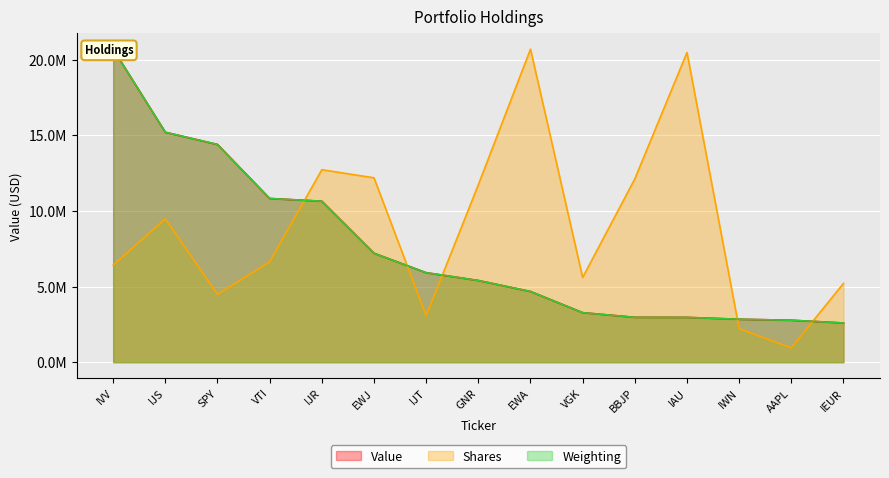

What are all the series names shown in the legend?

Value, Shares, Weighting